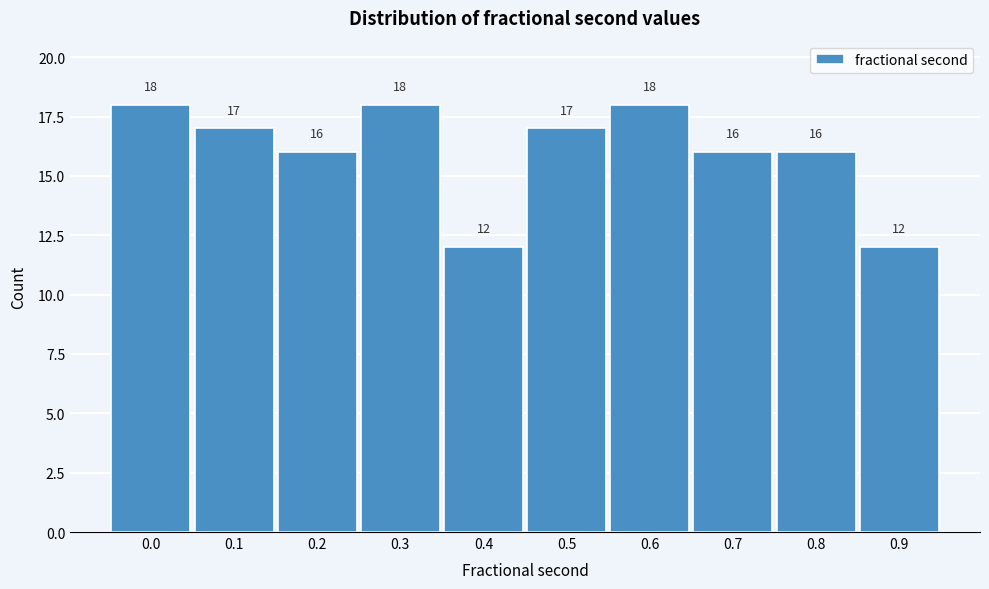

Reading left to right, list all the values displayed in this chart.

0.0=18	0.1=17	0.2=16	0.3=18	0.4=12	0.5=17	0.6=18	0.7=16	0.8=16	0.9=12